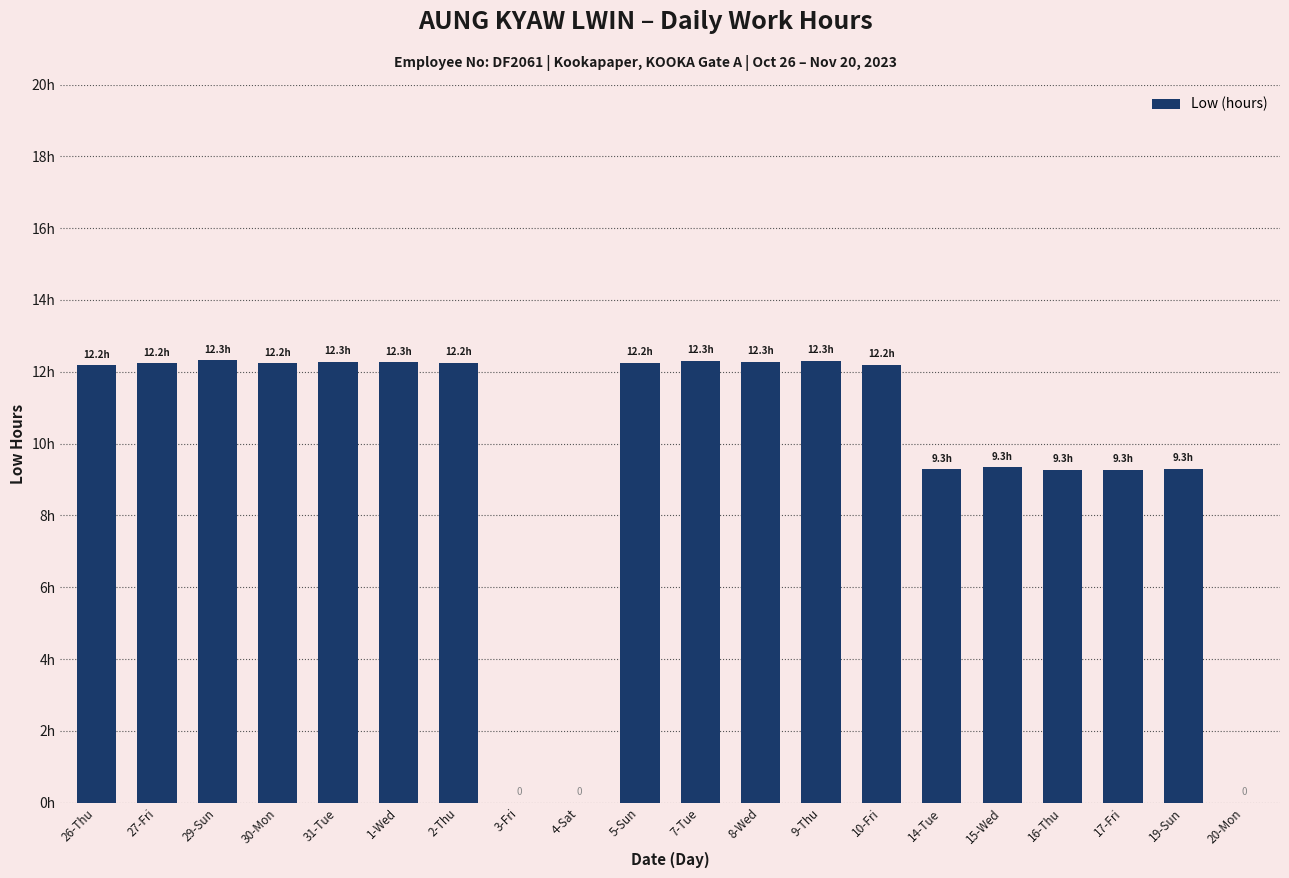

Are the bars horizontal?

No